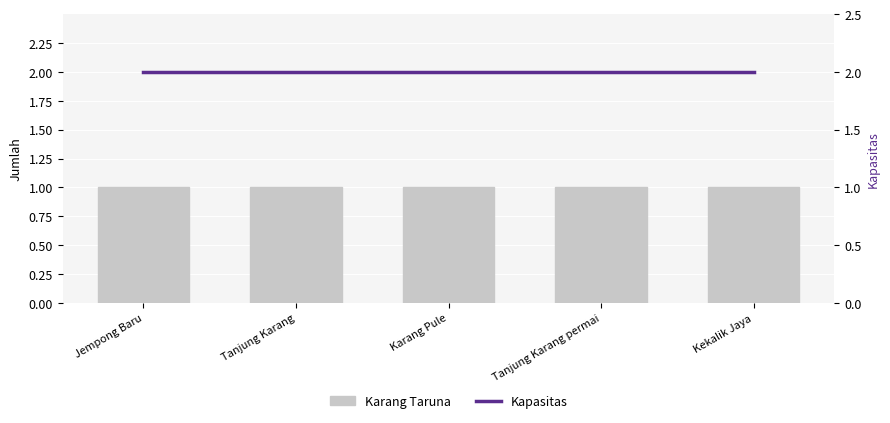

Between Karang Pule and Jempong Baru, which is larger?

Karang Pule